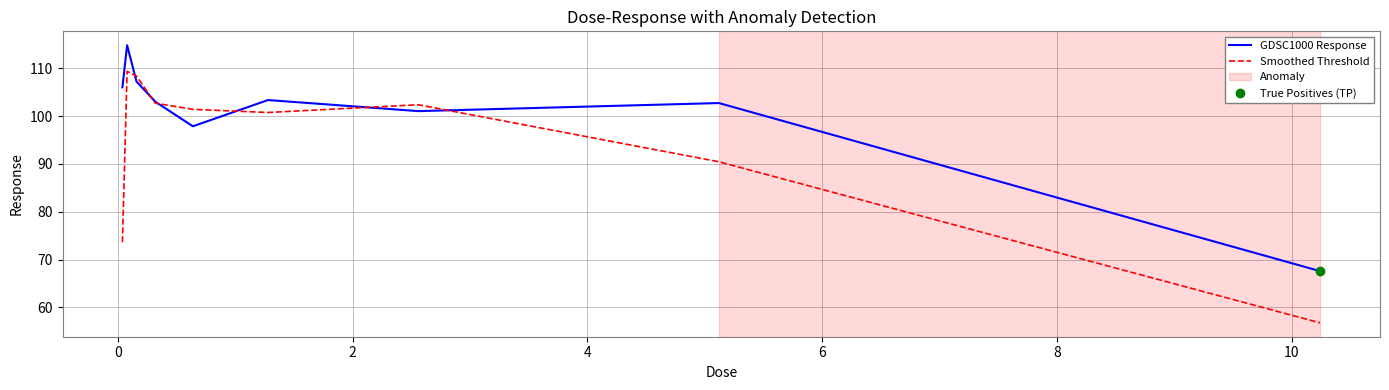

Which series has the largest total across all categories?

GDSC1000 Response